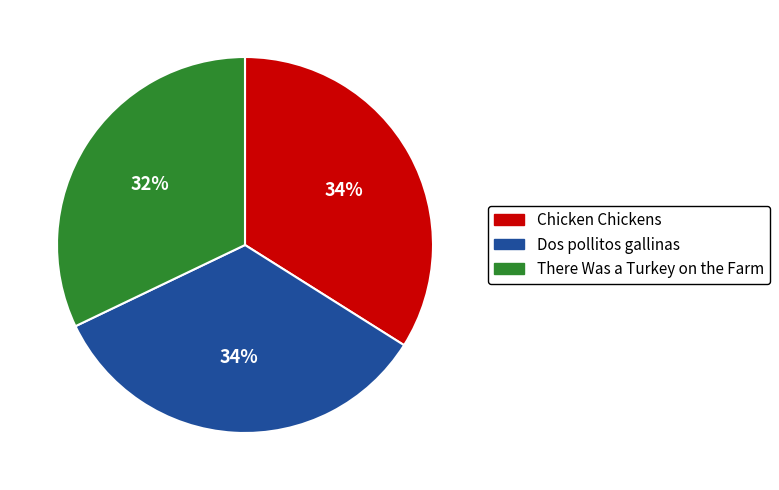

Which slice is the smallest?

There Was a Turkey on the Farm